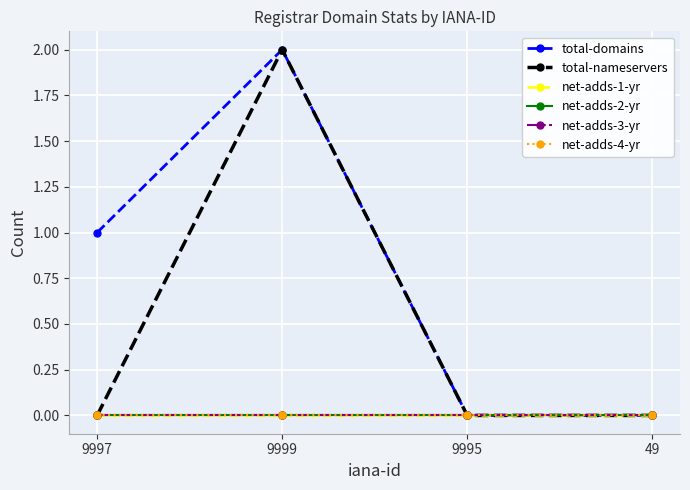

True or false: total-nameservers has more than 0 interior local peaks.

True